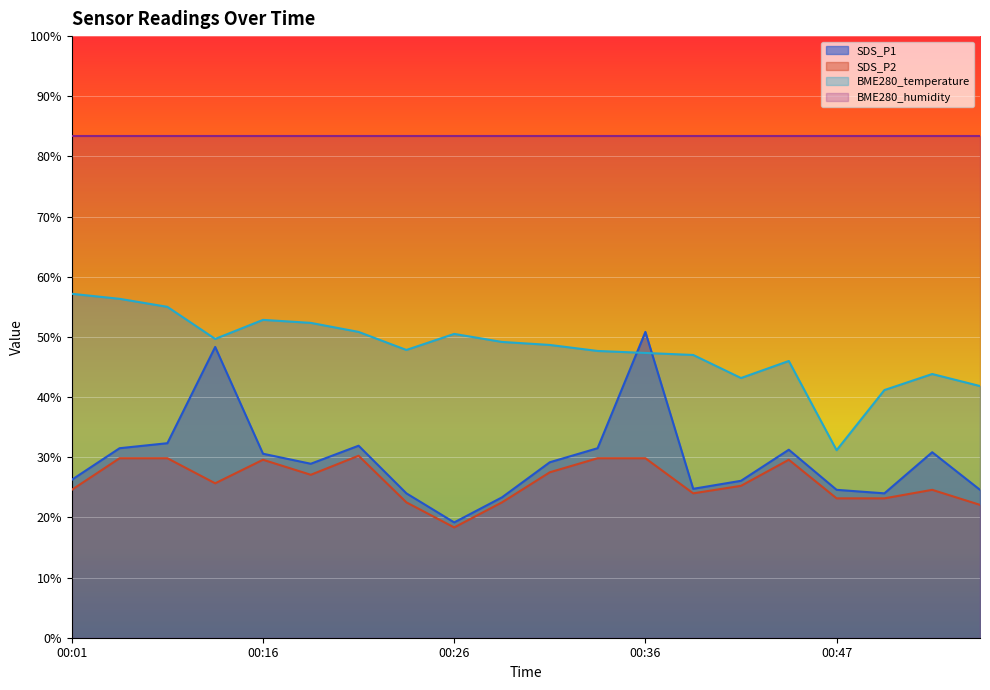

Between 00:26 and 00:55, which series saw the biggest shift?

BME280_temperature